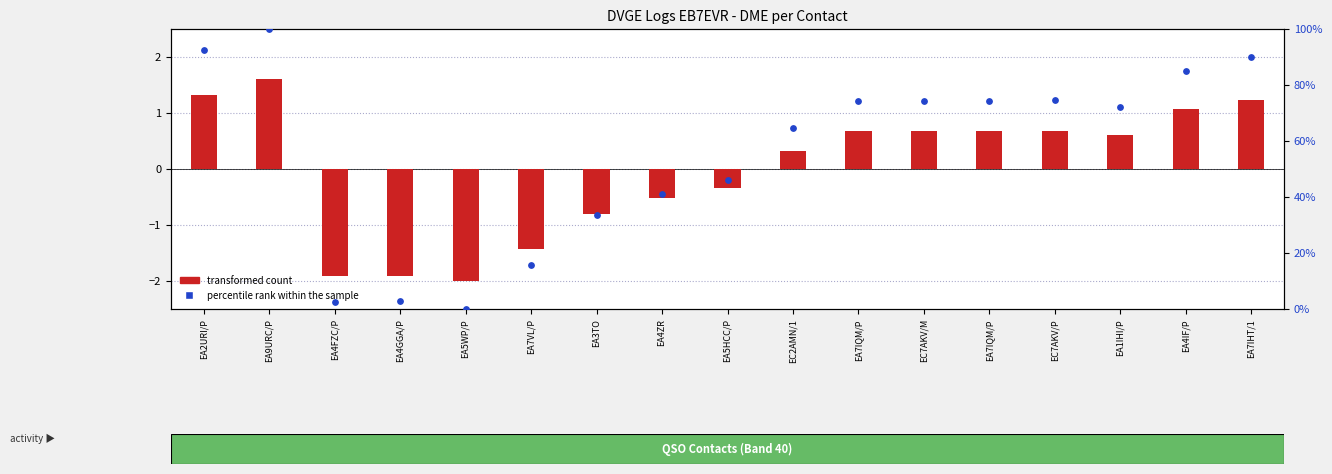

At which category is the sum across all series the highest?

EA9URC/P